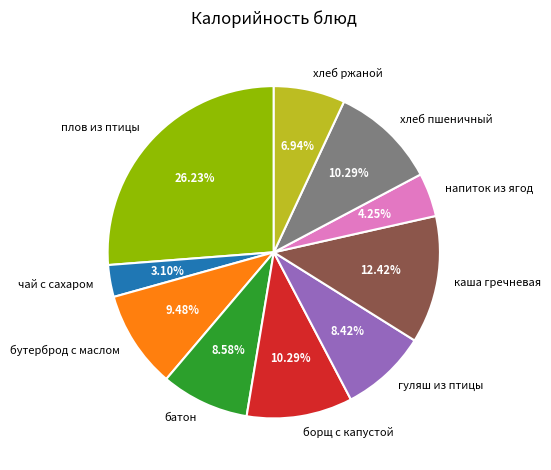

Is there a majority slice in this chart?

No